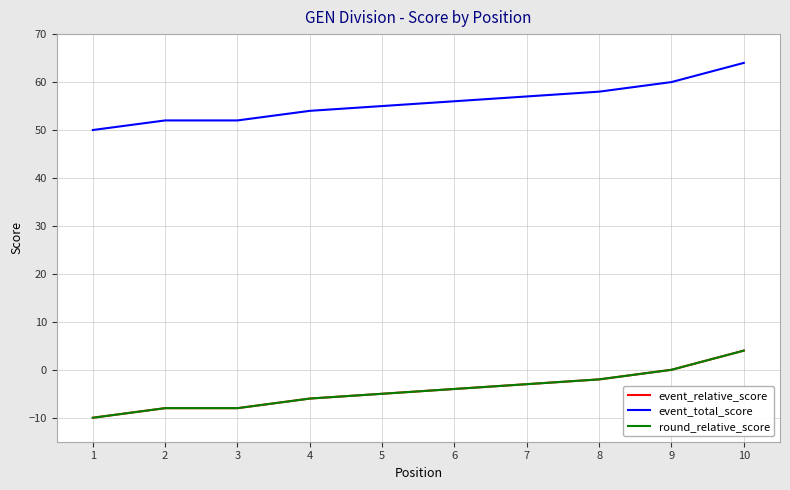

True or false: round_relative_score and event_relative_score intersect in this chart.

False